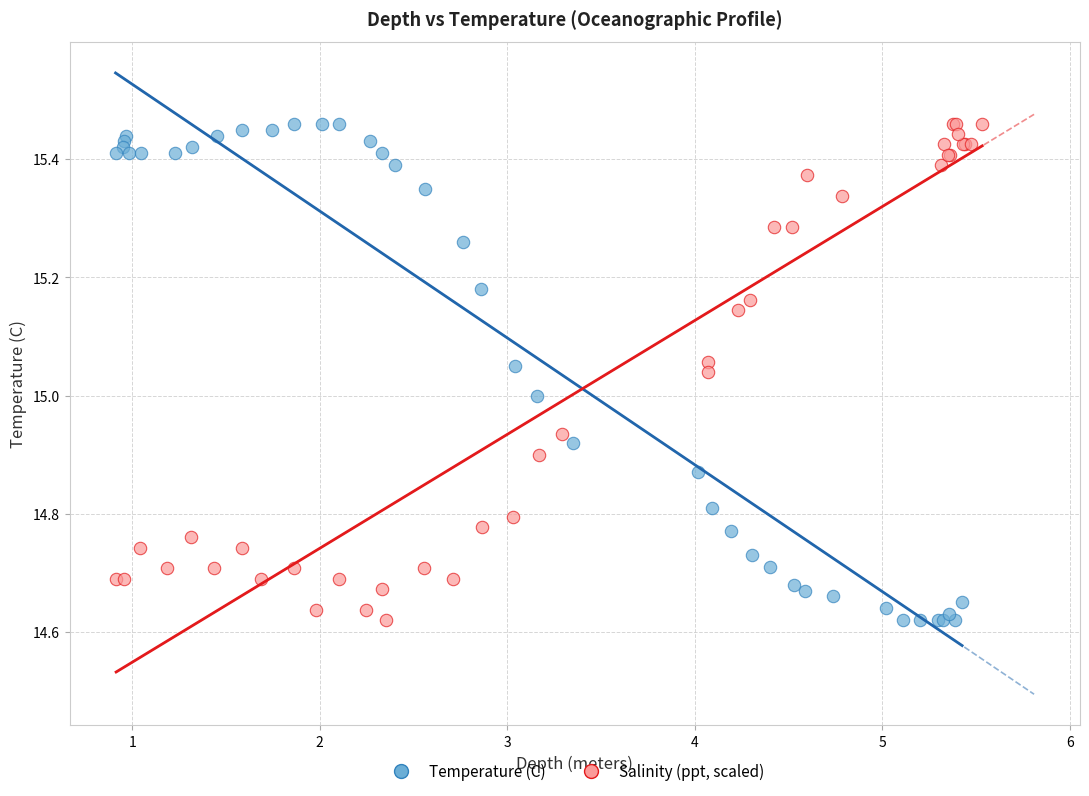

What are all the series names shown in the legend?

Temperature (C), Salinity (ppt, scaled)